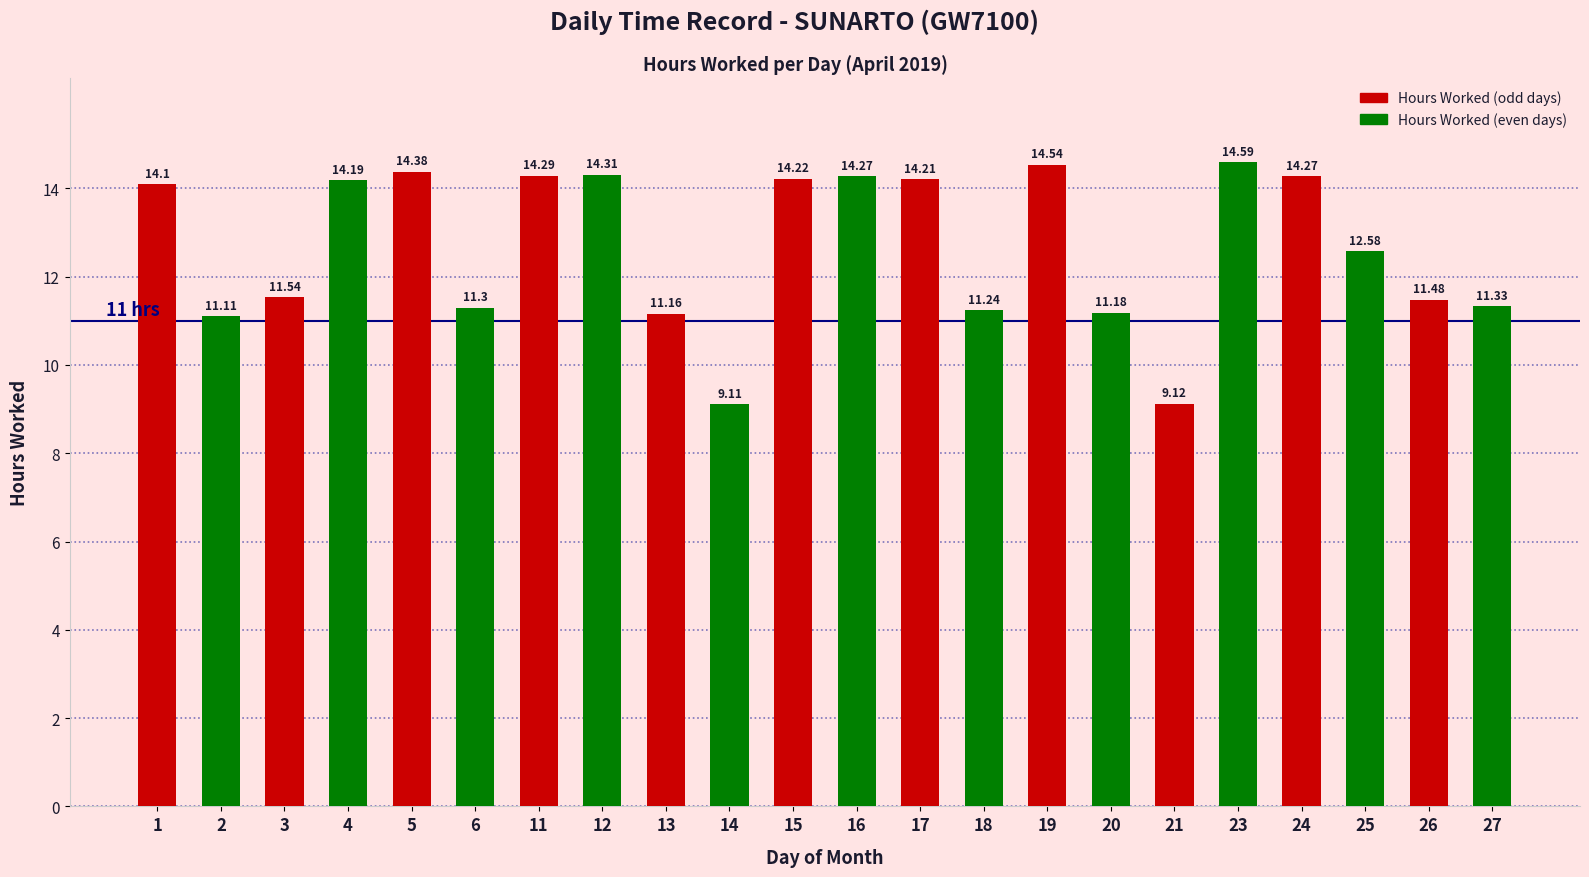

At which category does the chart reach its minimum across all series?

14